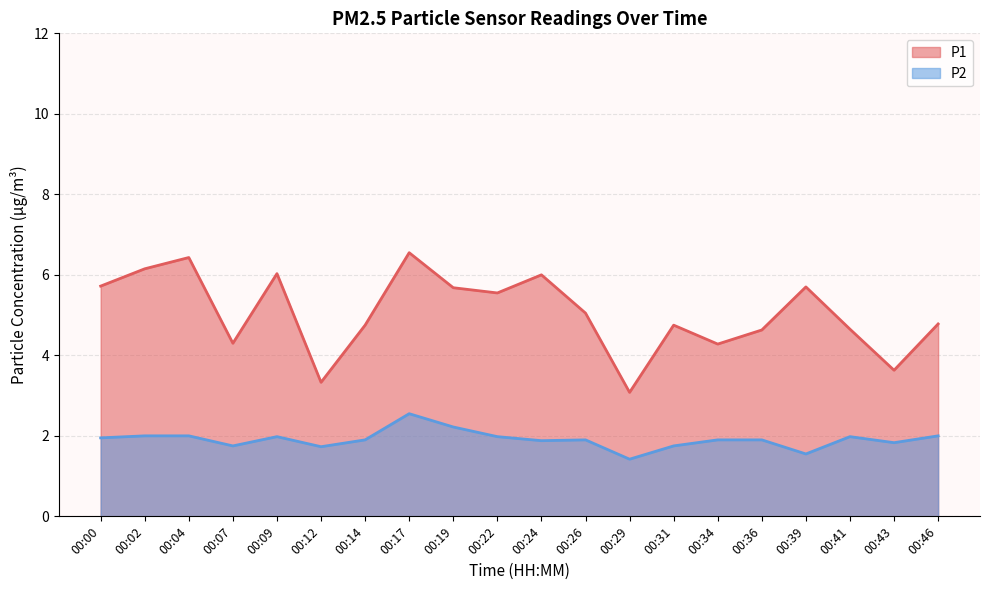

Between 00:41 and 00:19, which is larger?

00:19